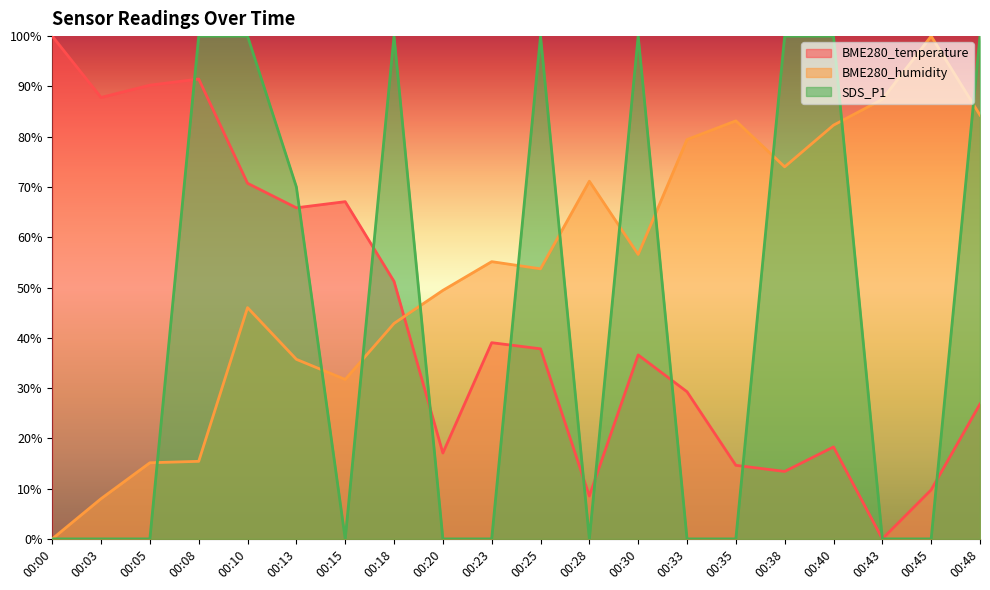

Which category has the lowest value across all series?

00:43